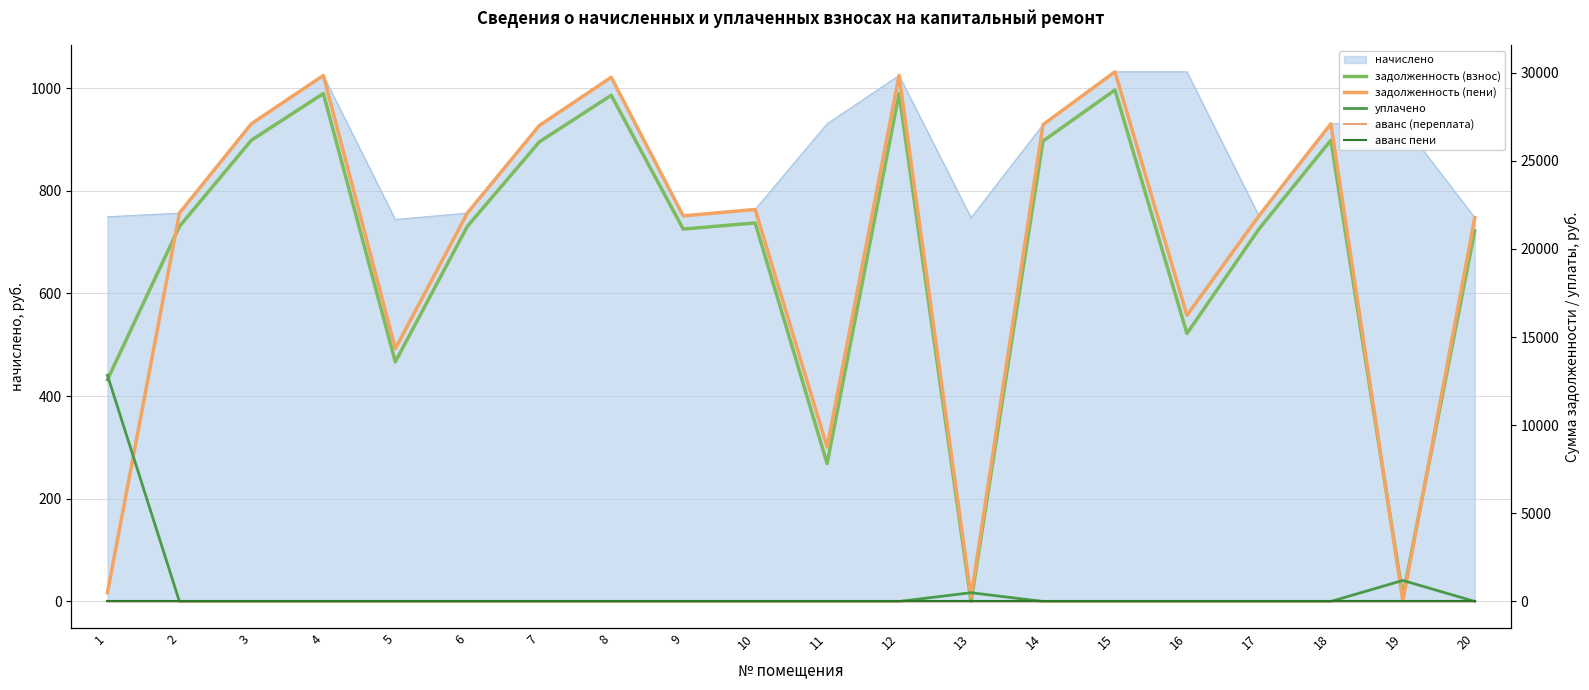

How many times do задолженность (пени) and задолженность (взнос) cross each other?

3